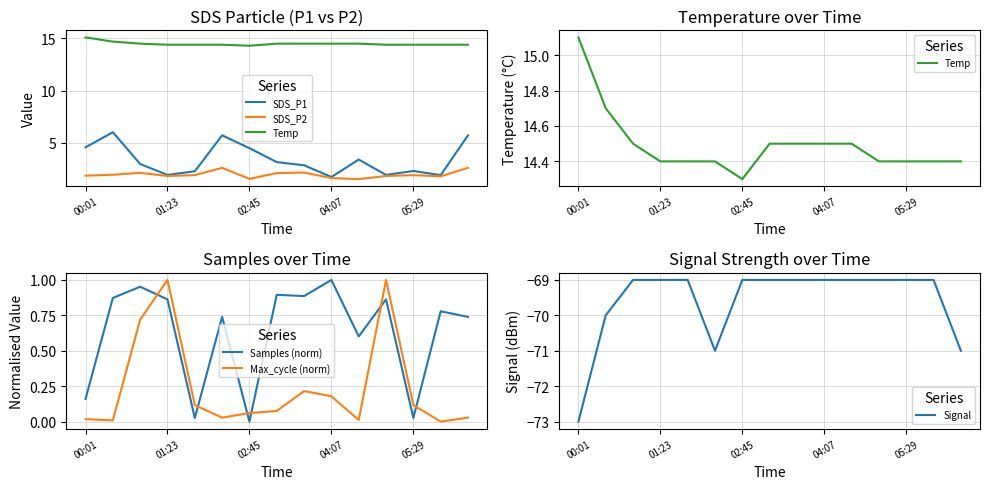

After their last crossing, which series has the higher values: Samples (norm) or Max_cycle (norm)?

Samples (norm)